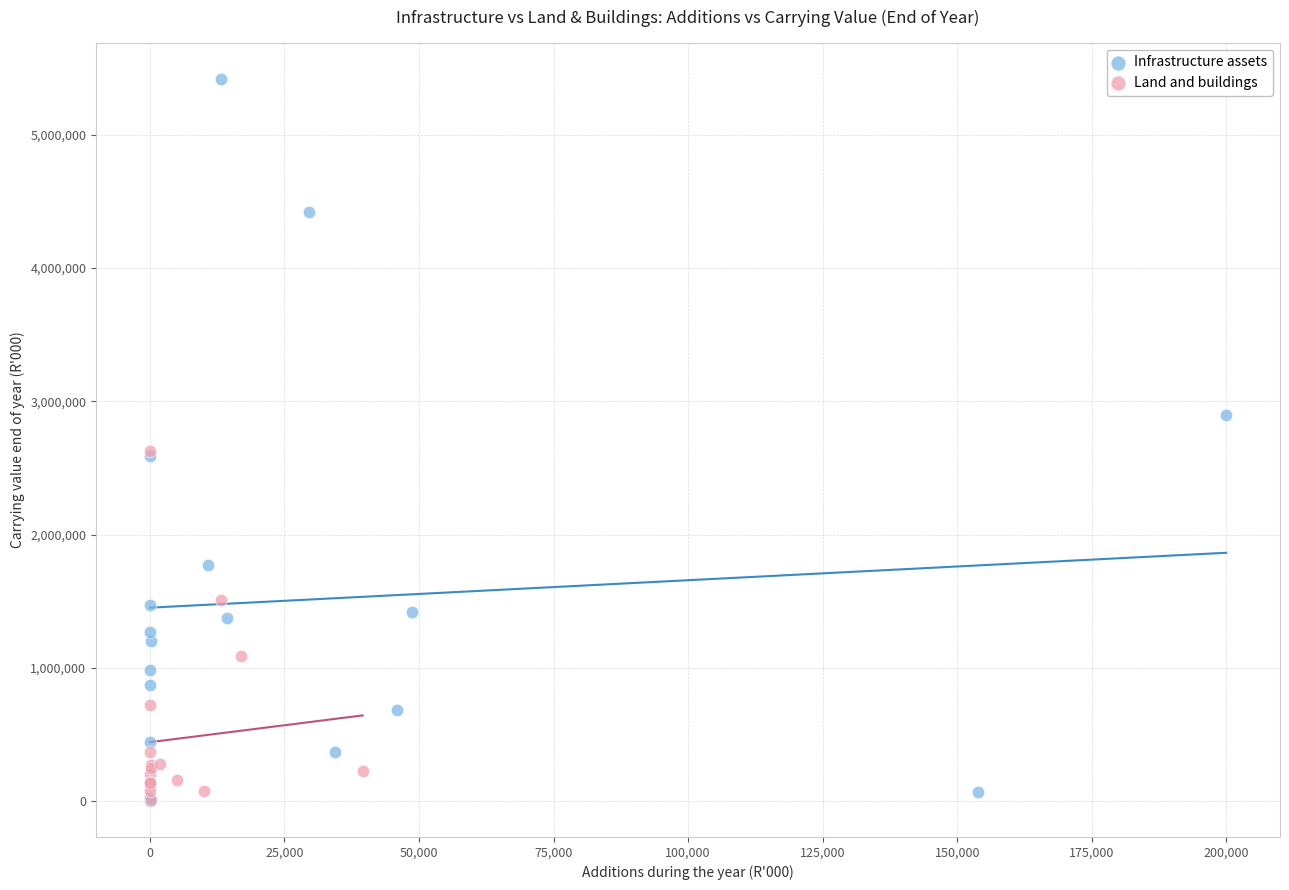

Which series contains the highest Y value?

Infrastructure assets